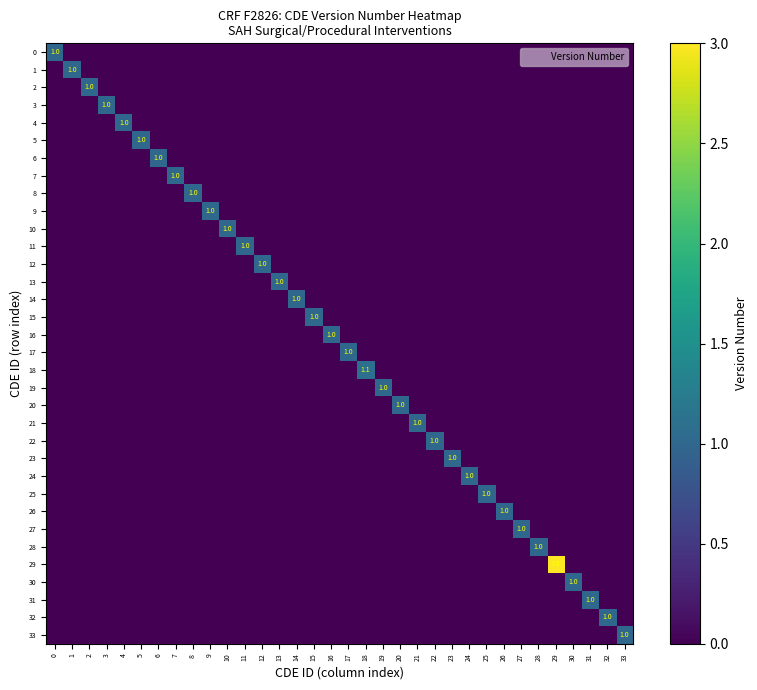

Is it true that 28 equals 0.0 at 10?

True